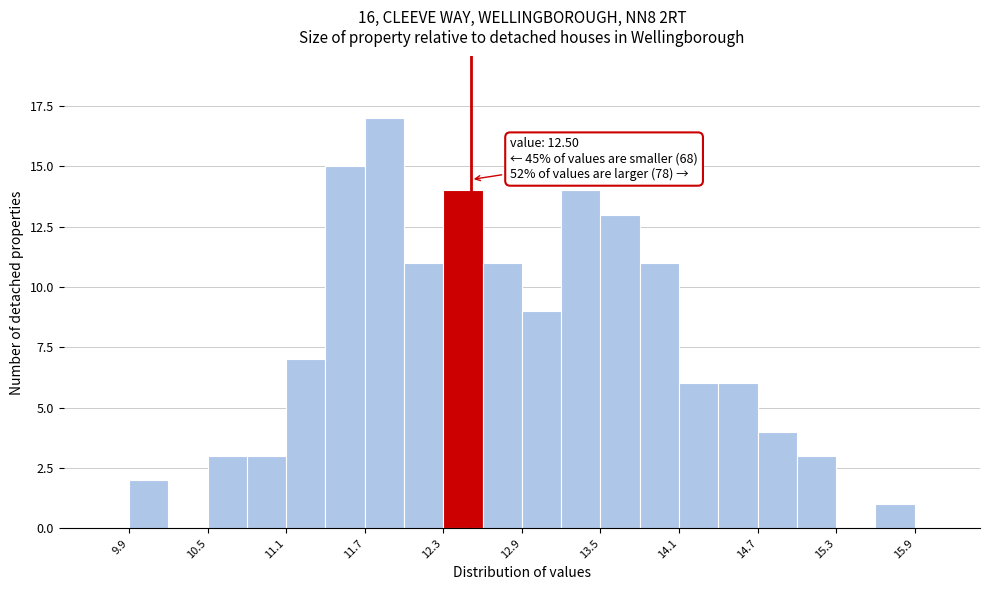

Read against the x-axis, roughly where is the centre of the tallest bar?

11.8